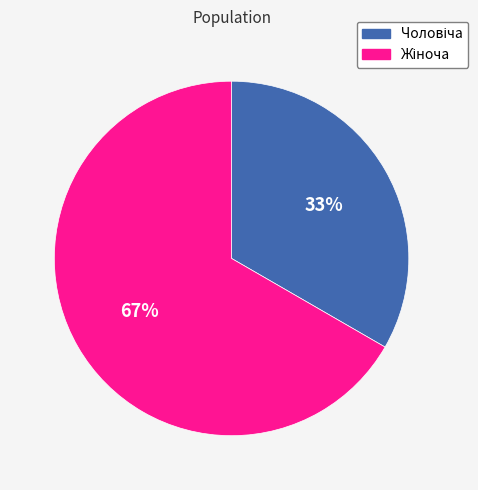

To the nearest percent, what is the average slice percentage?

50%